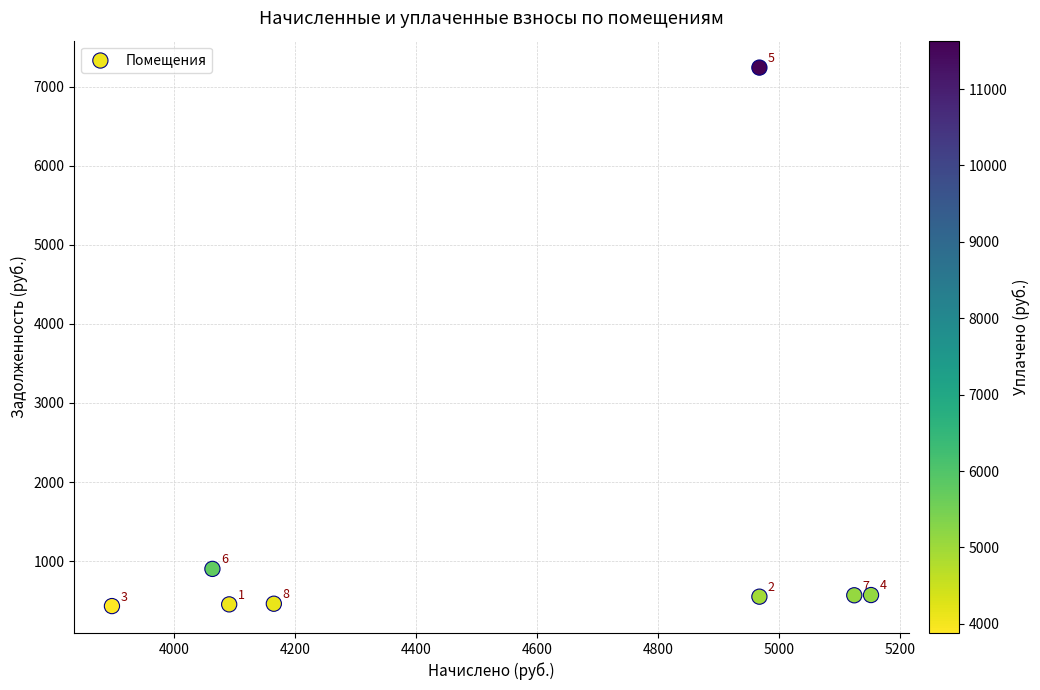

What is the average Y value?

1398.3